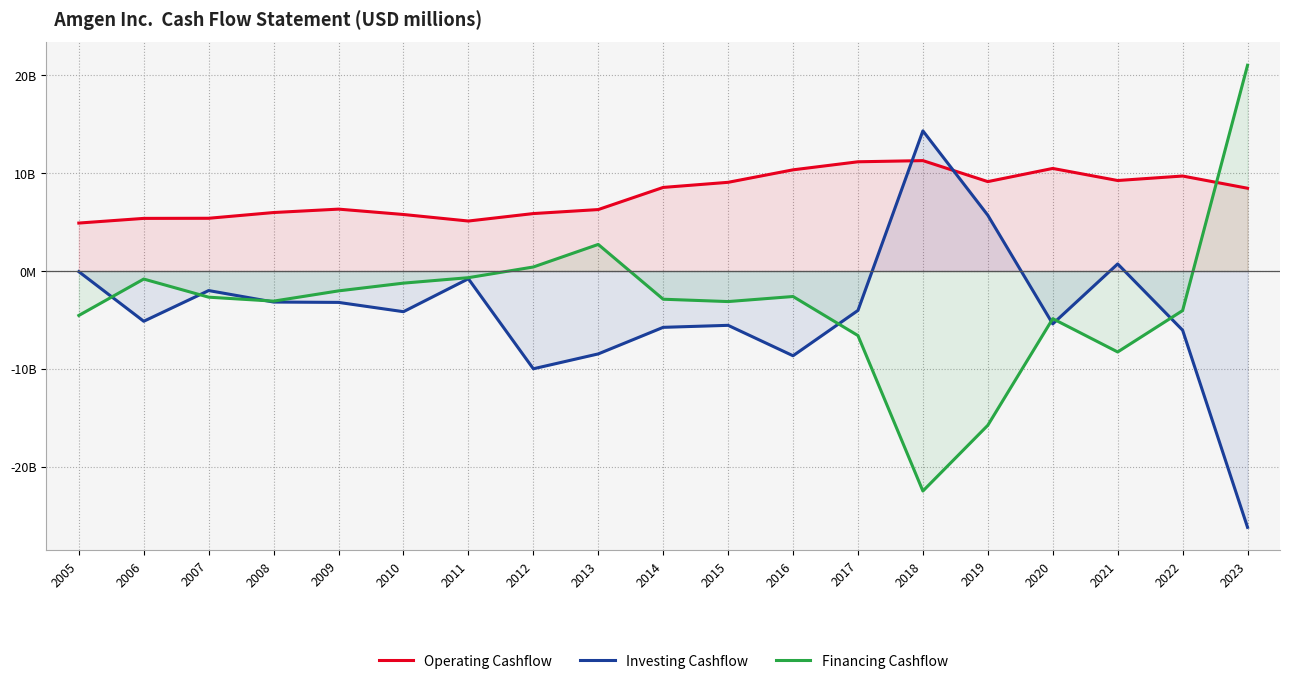

What is the average value of the Operating Cashflow series?

7824